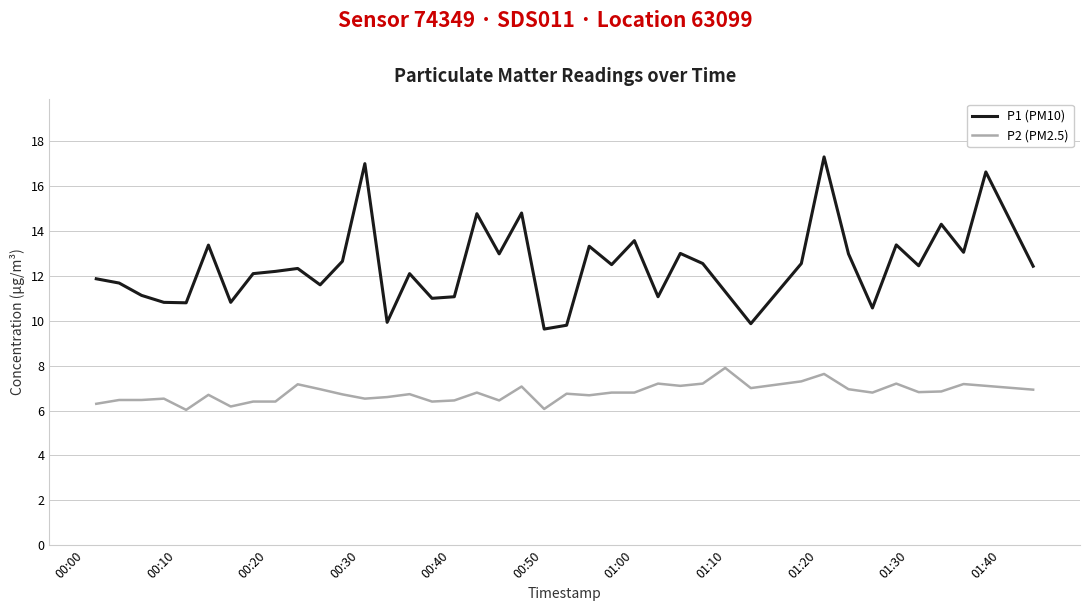

Which series has the widest spread of values?

P1 (PM10)